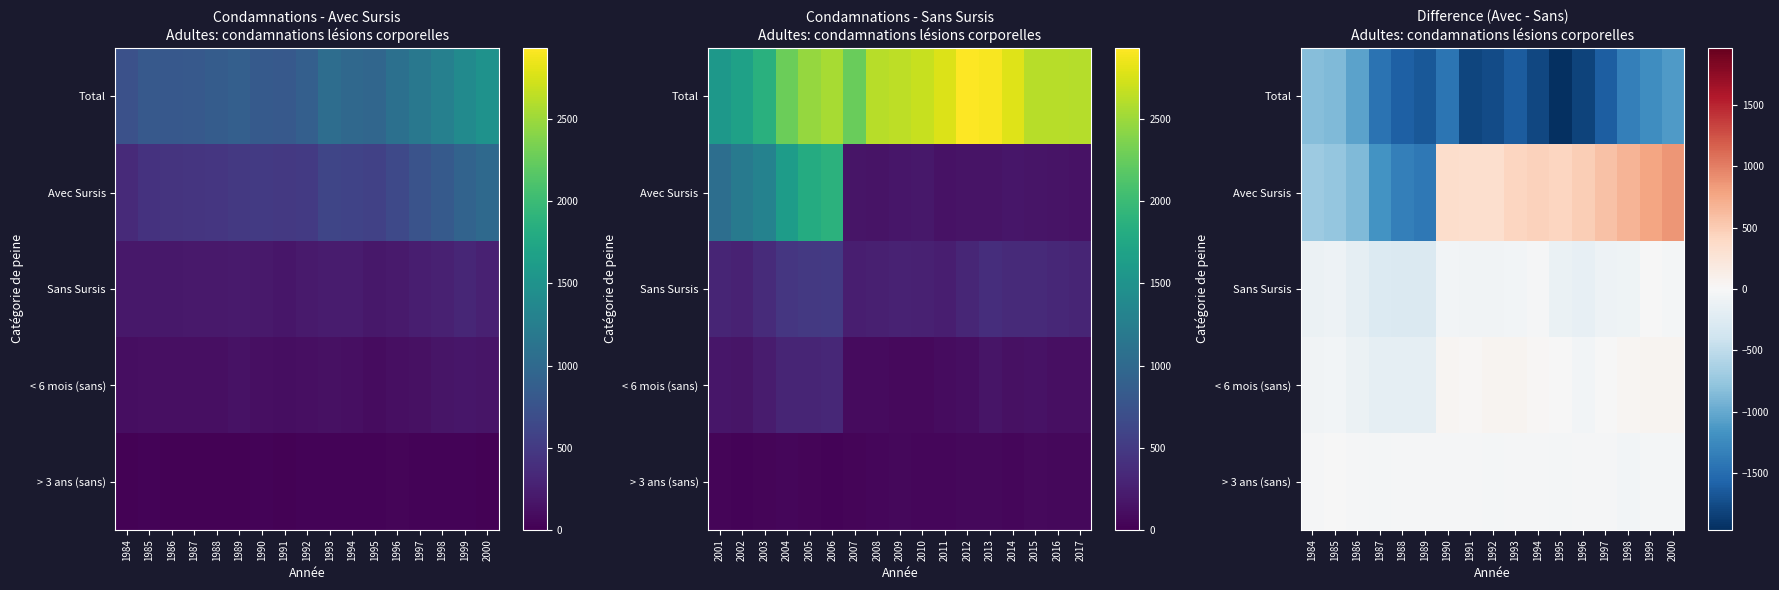

Between 1987 and 1992, which series saw the biggest shift?

Avec Sursis